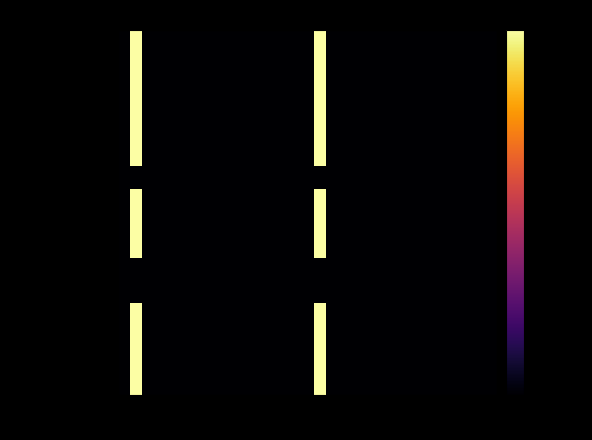

Which series has the widest spread of values?

Dương Hồng Quang